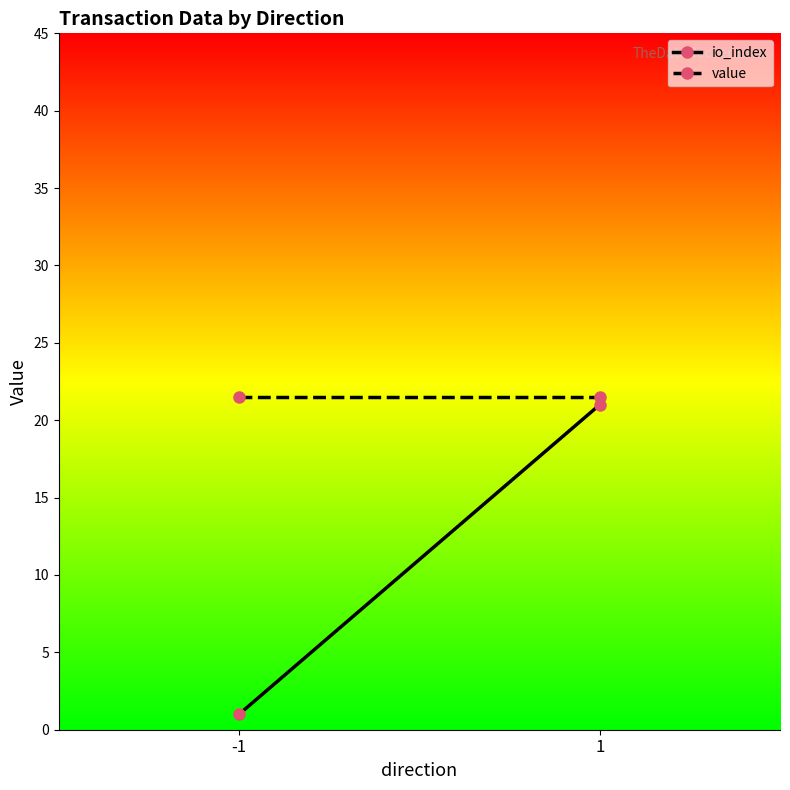

Is it true that value equals 9.4 at -1?

False